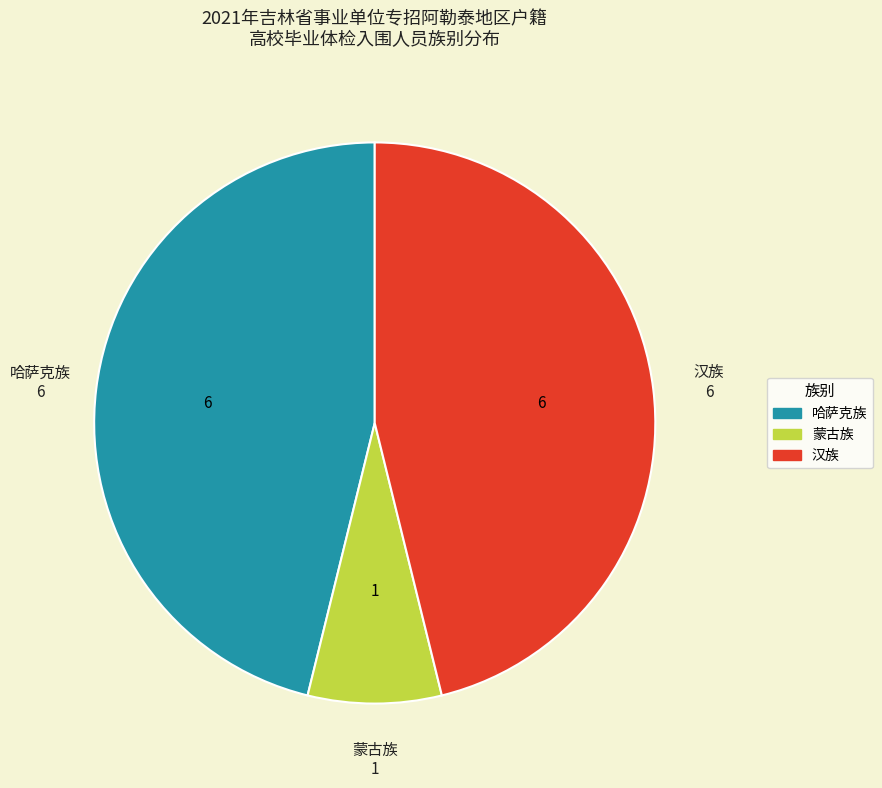

Is there a majority slice in this chart?

No